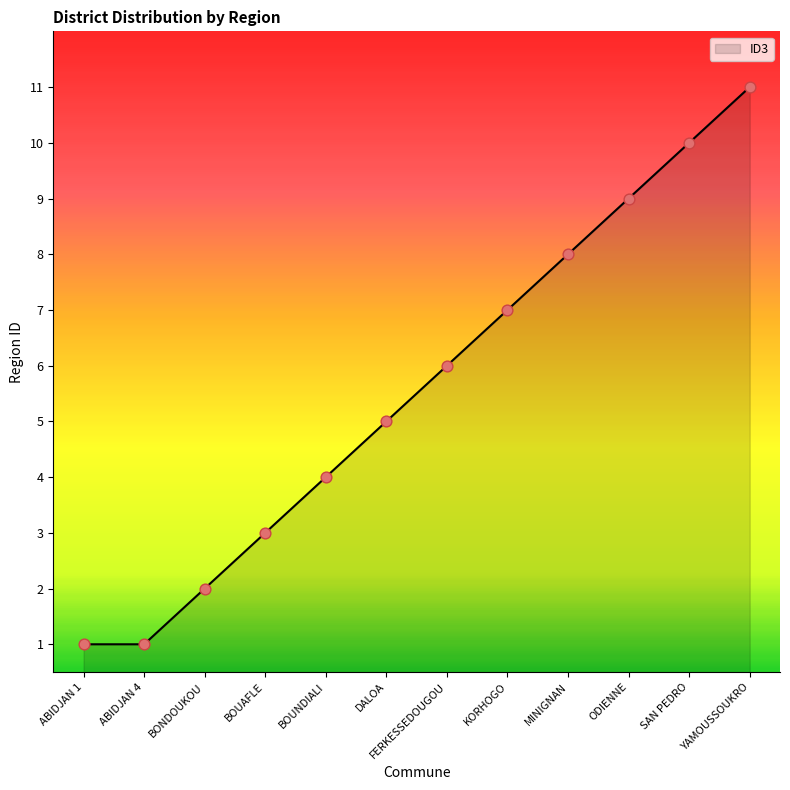

Approximately how many times larger is the value at BOUAFLE compared to MINIGNAN?

0.4